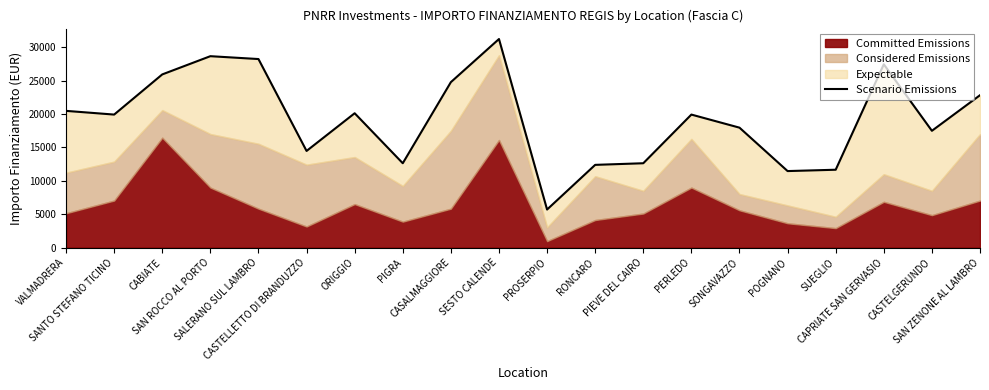

Rank the categories by value from highest to lowest.

SESTO CALENDE, SAN ROCCO AL PORTO, SALERANO SUL LAMBRO, CAPRIATE SAN GERVASIO, CABIATE, CASALMAGGIORE, SAN ZENONE AL LAMBRO, VALMADRERA, ORIGGIO, SANTO STEFANO TICINO, PERLEDO, SONGAVAZZO, CASTELGERUNDO, CASTELLETTO DI BRANDUZZO, PIGRA, PIEVE DEL CAIRO, RONCARO, SUEGLIO, POGNANO, PROSERPIO